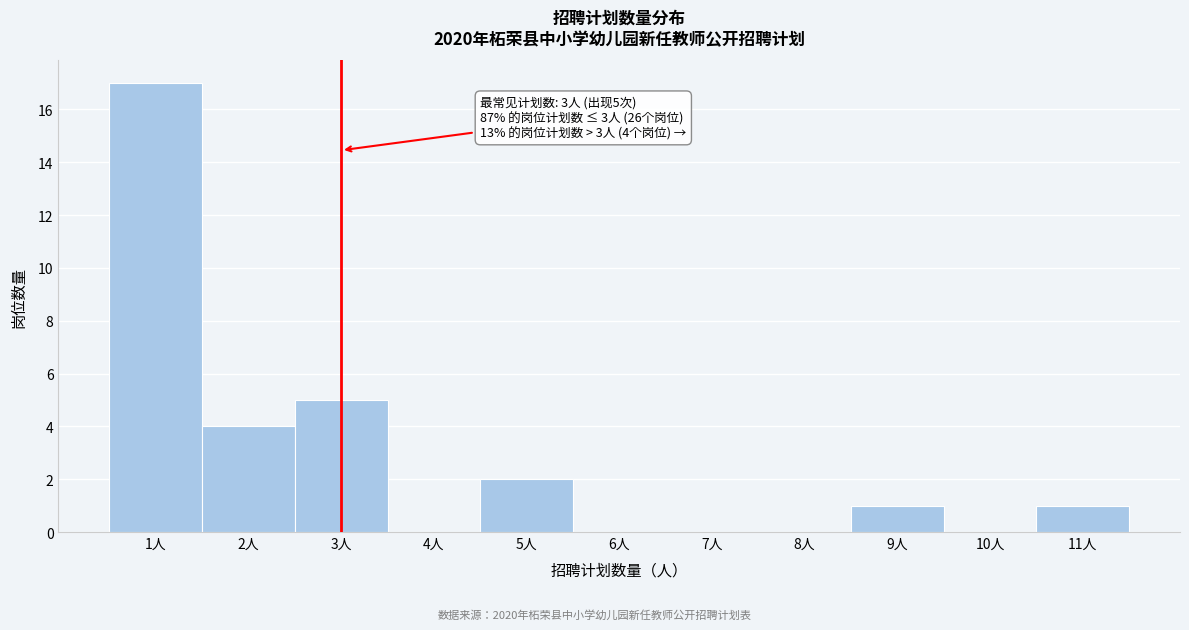

Which range on the x-axis has the tallest bar?

0.5 to 1.5